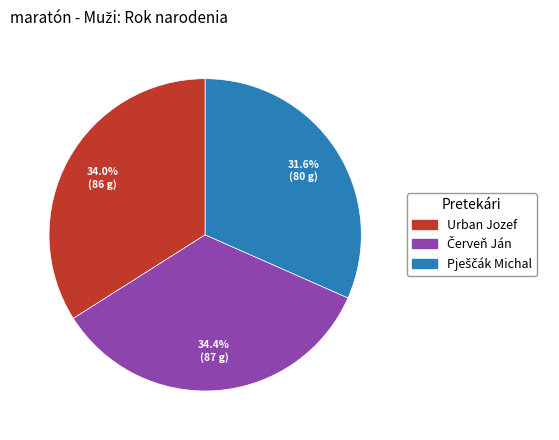

Does any single category account for the majority?

No